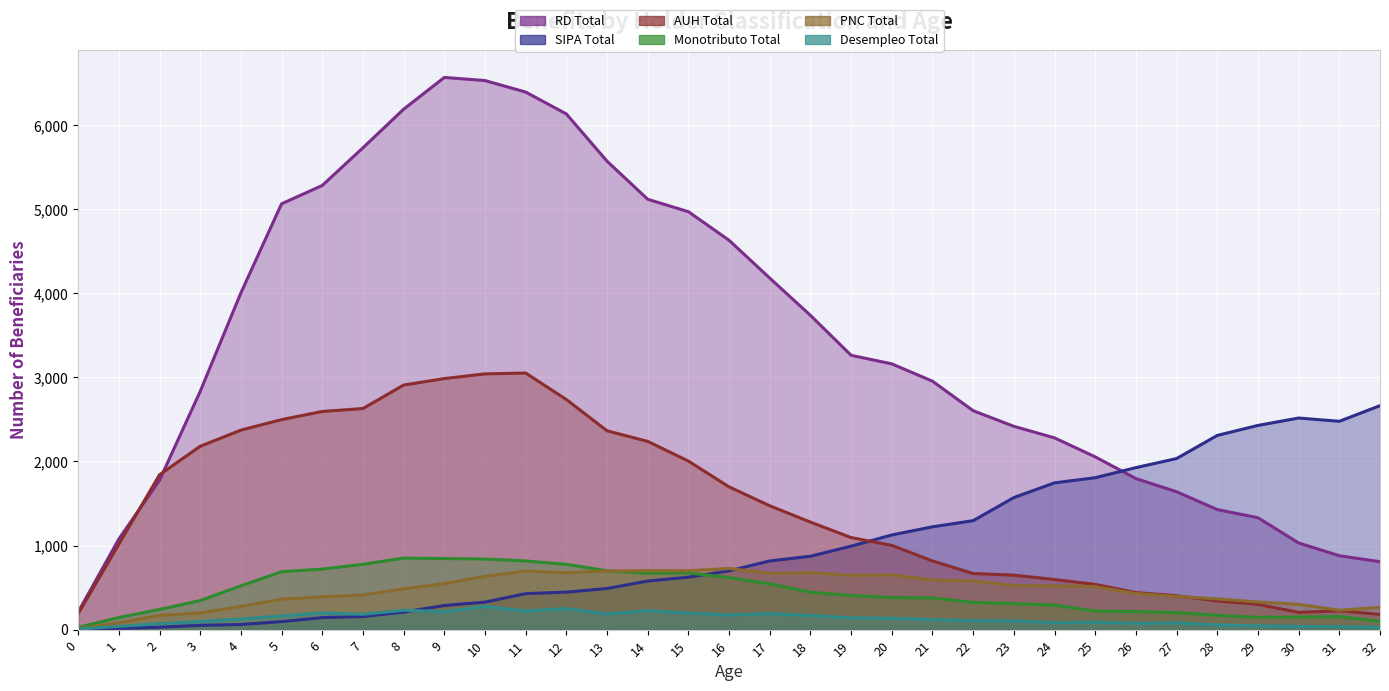

How many interior local valleys does the PNC Total series have?

5